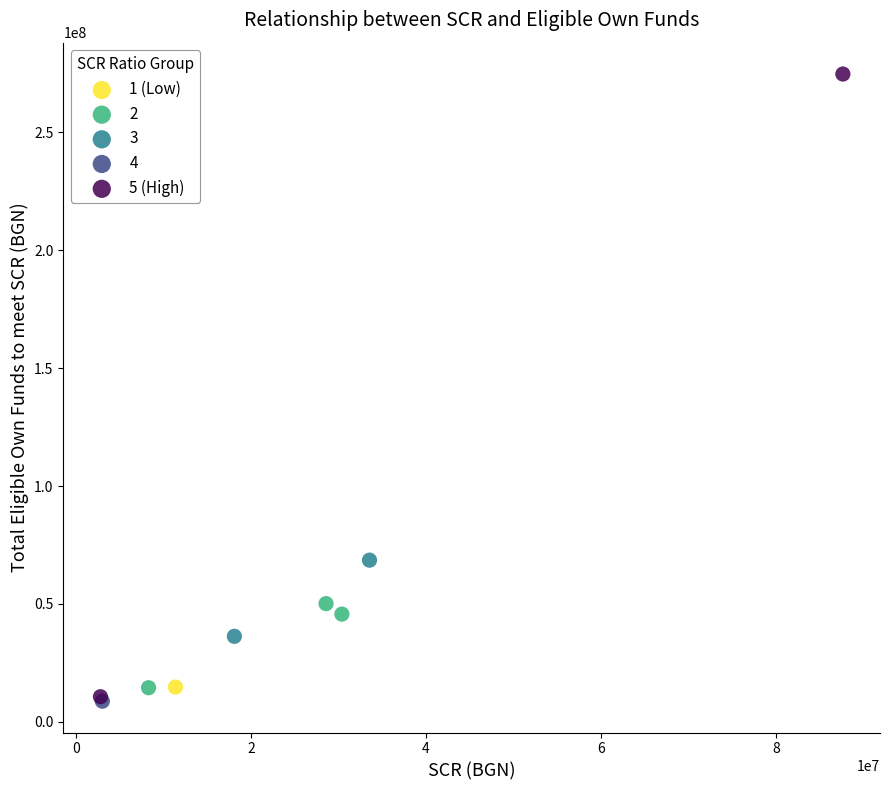

What are all the series names shown in the legend?

1 (Low), 2, 3, 4, 5 (High)